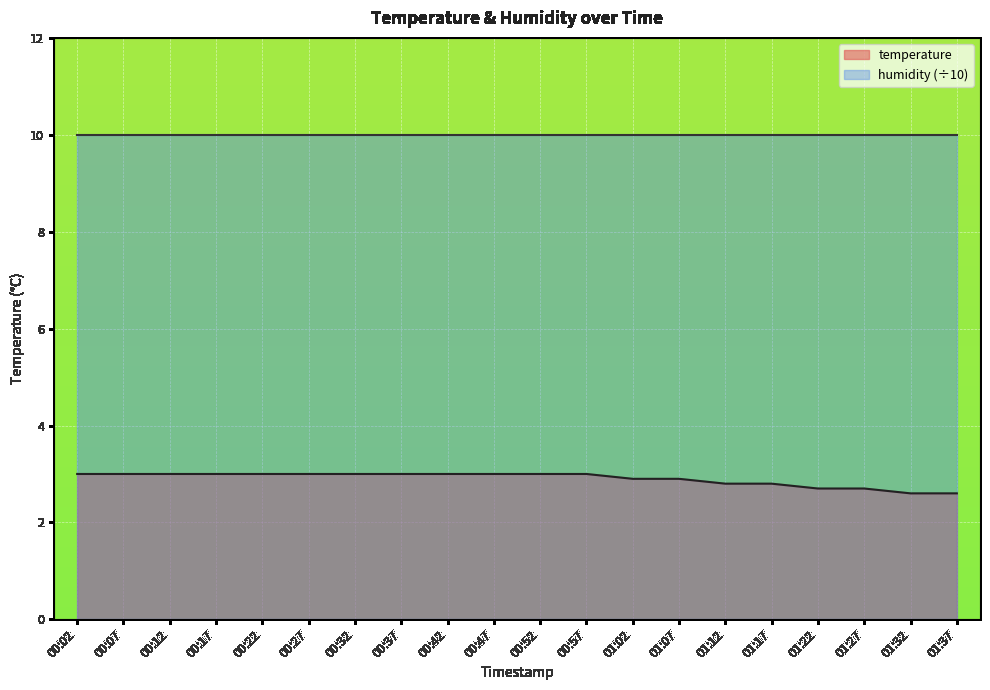

The value at 00:22 is 3.0. True or false?

True